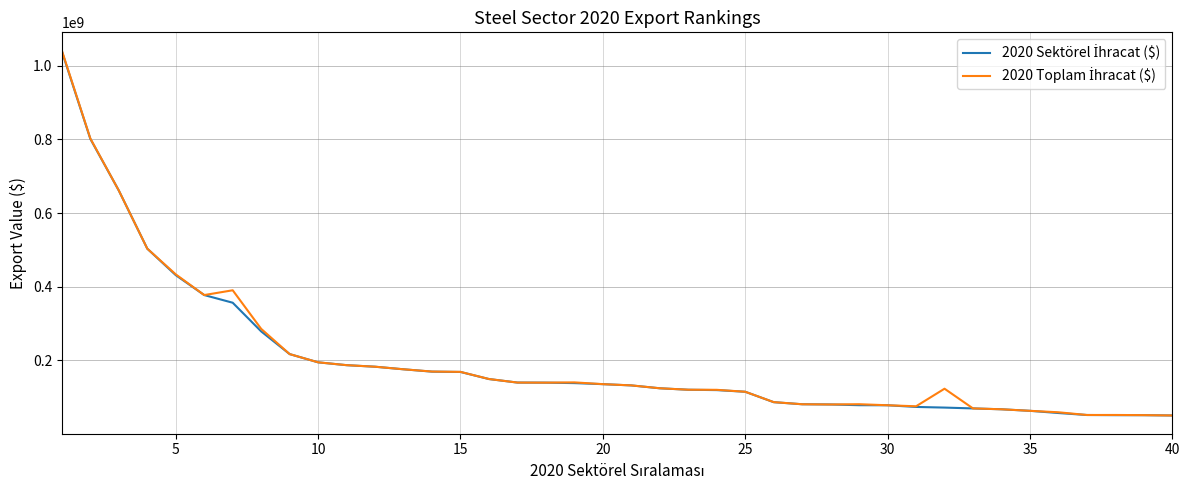

What is the maximum value shown in the chart?

1041201129.6